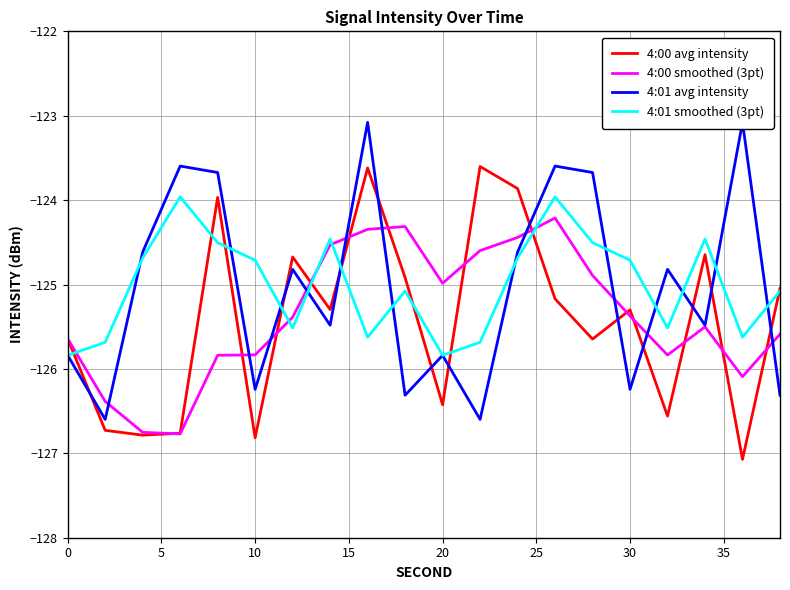

Which series has the largest total across all categories?

4:01 smoothed (3pt)